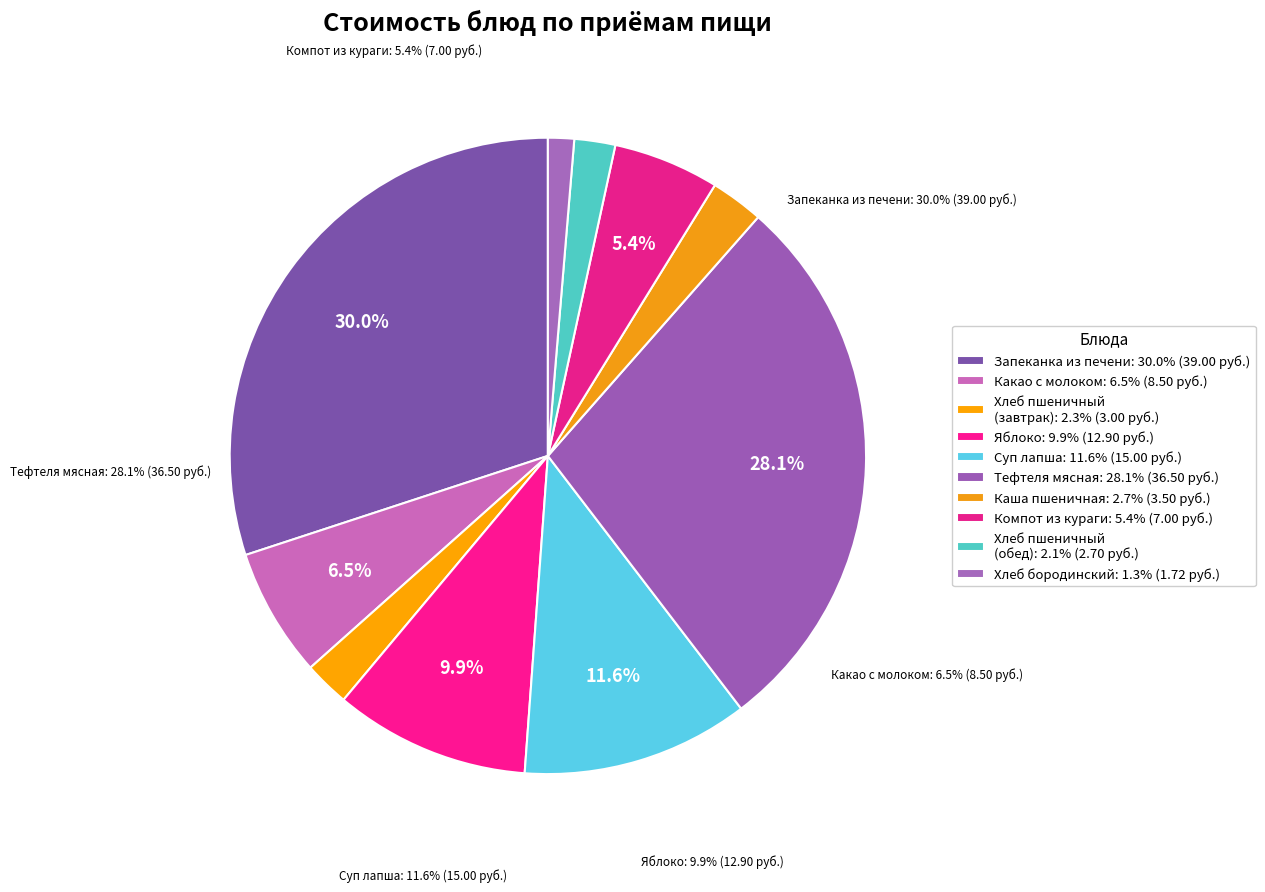

Does Запеканка из печени с рисом account for over 50% of the chart?

No